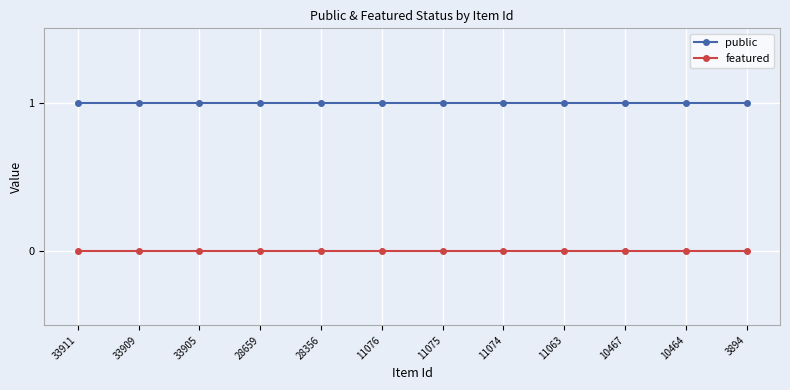

How many distinct data groups are displayed?

2